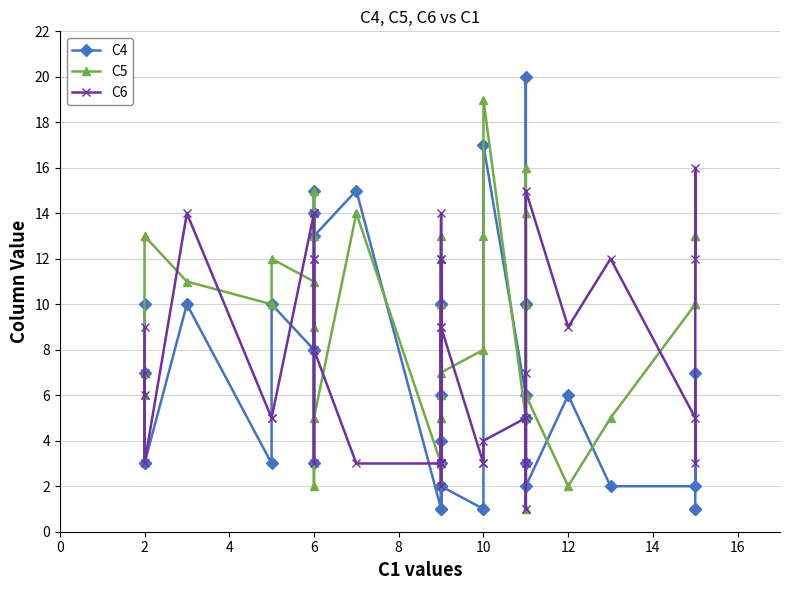

How many categories are shown in the chart?

40